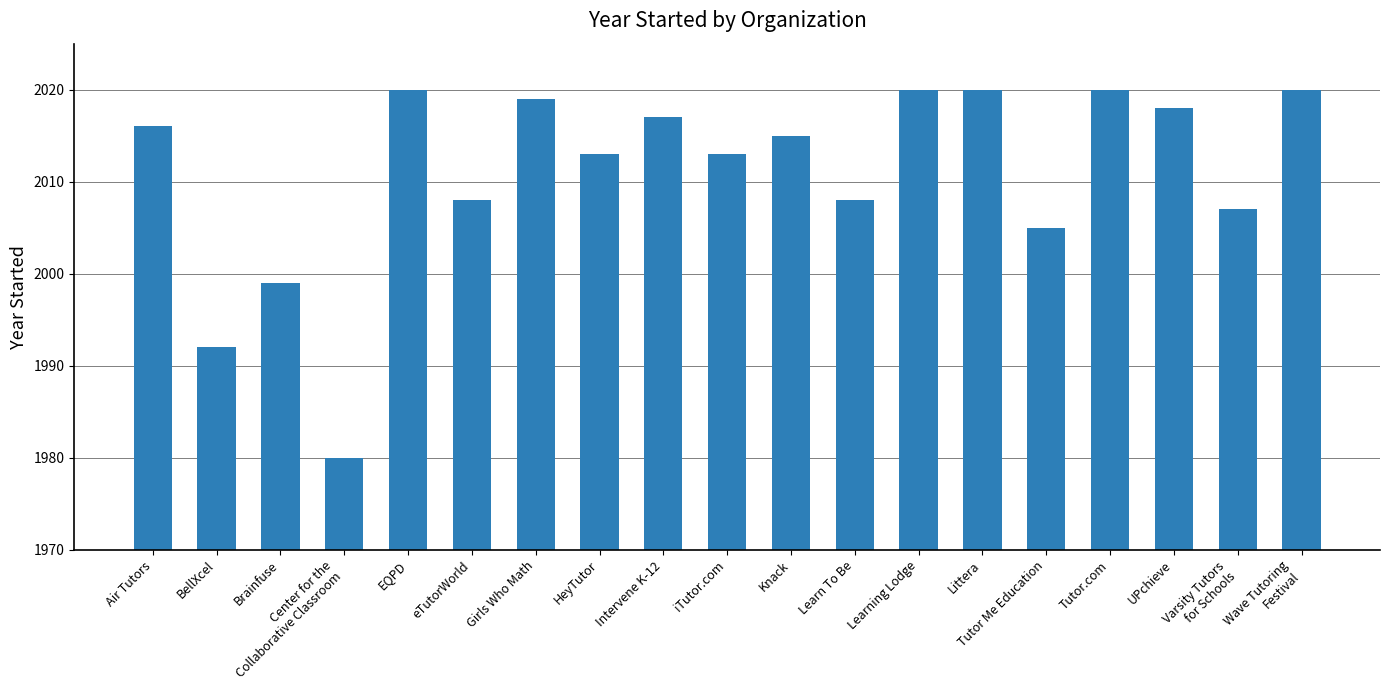

What is the minimum value shown in the chart?

1980